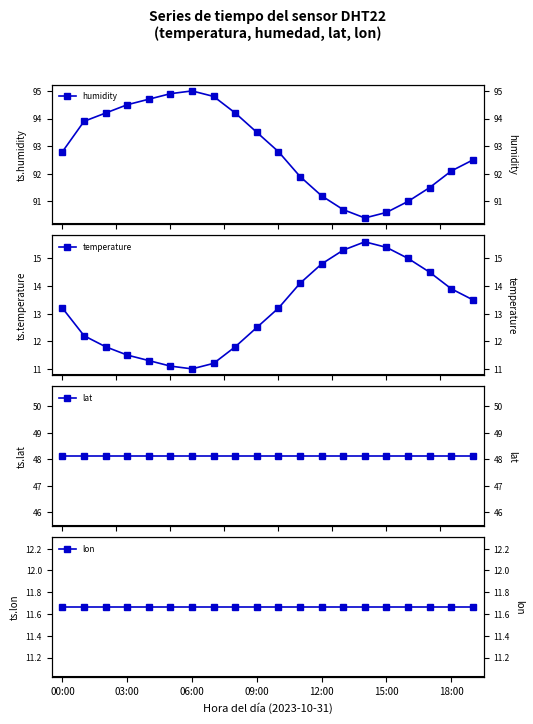

In humidity, how many points are higher than both neighbors (excluding endpoints)?

1